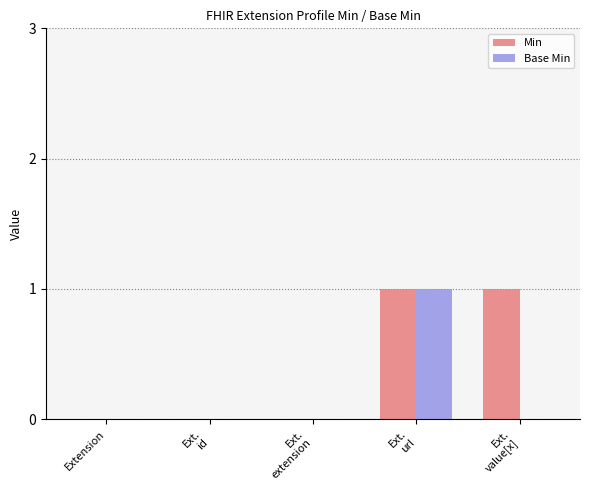

The Min series shows -1 at Extension. True or false?

False